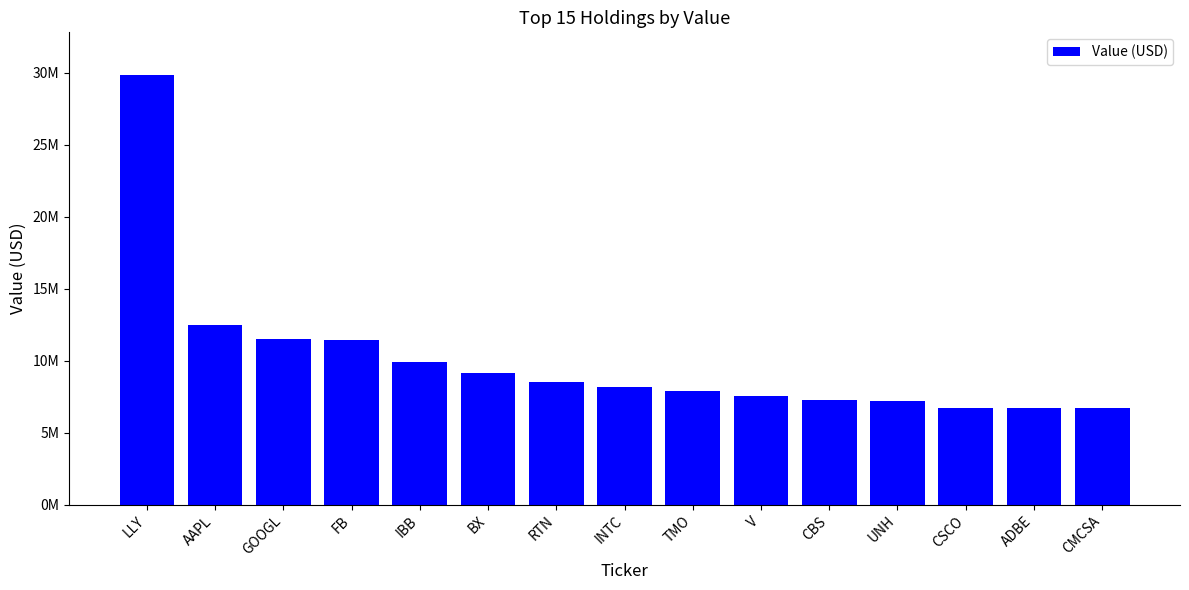

What is the label of the 1st bar from the right?

CMCSA